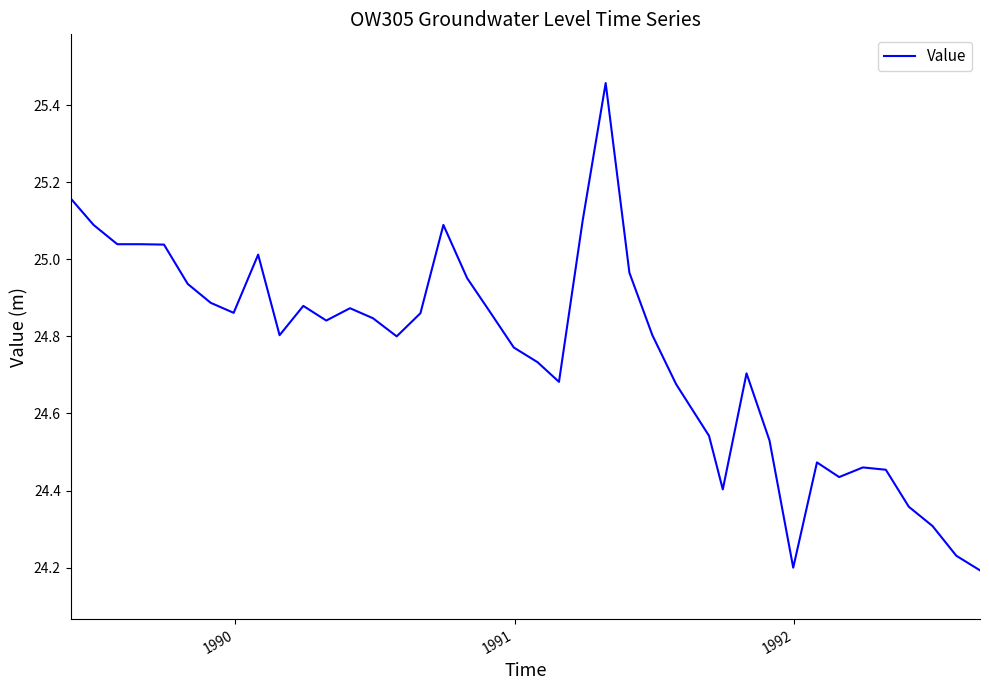

What is the difference between the maximum and minimum values?

1.3